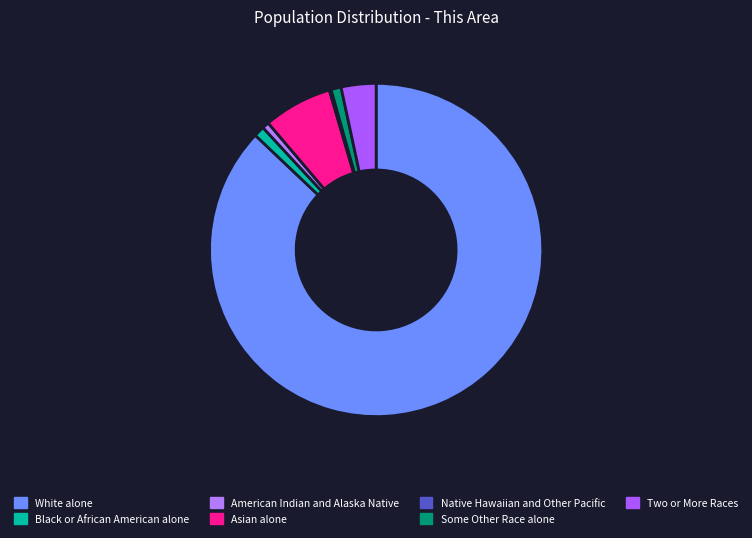

The American Indian and Alaska Native slice represents 13% of the pie. True or false?

False